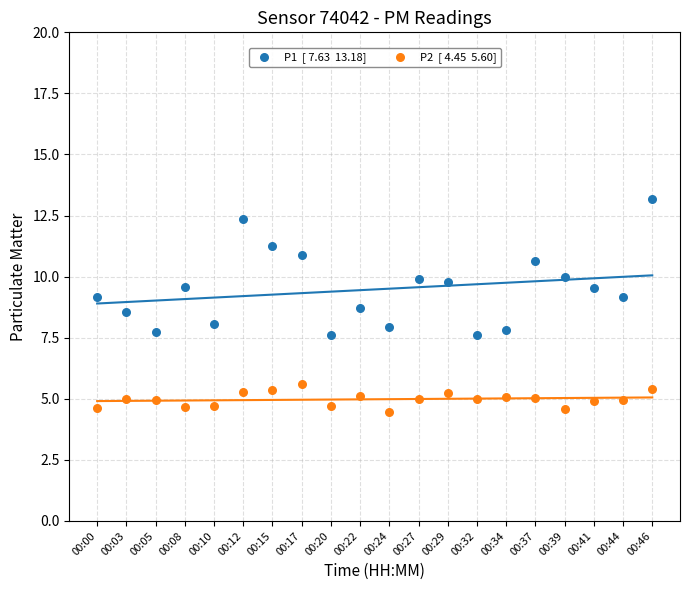

Across all data points, what is the range of Y values (max minus min)?

8.7